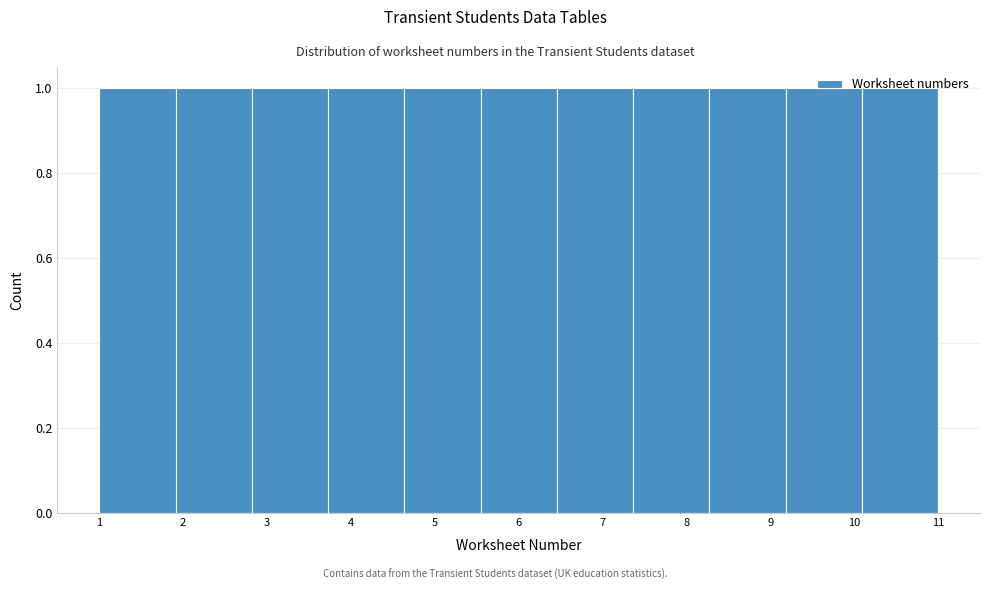

How tall is the bar that spans 4.6 to 5.5 on the x-axis? Neither the bar edges nor the heights are printed on the chart, so give them approximately, as read against the axes.

1